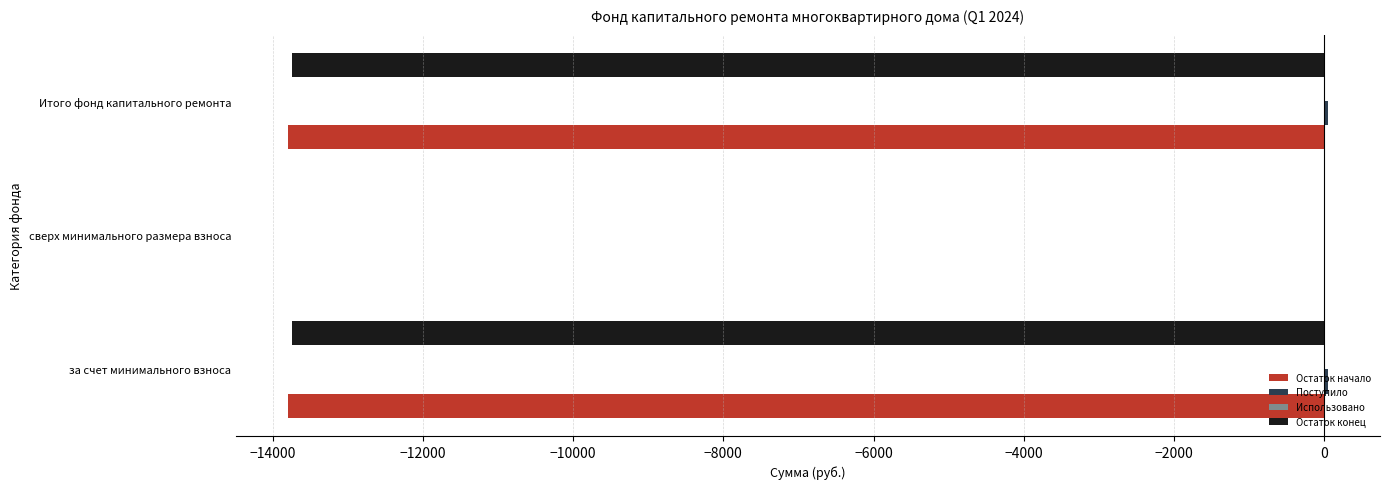

Which series has the largest range (max minus min)?

Остаток начало